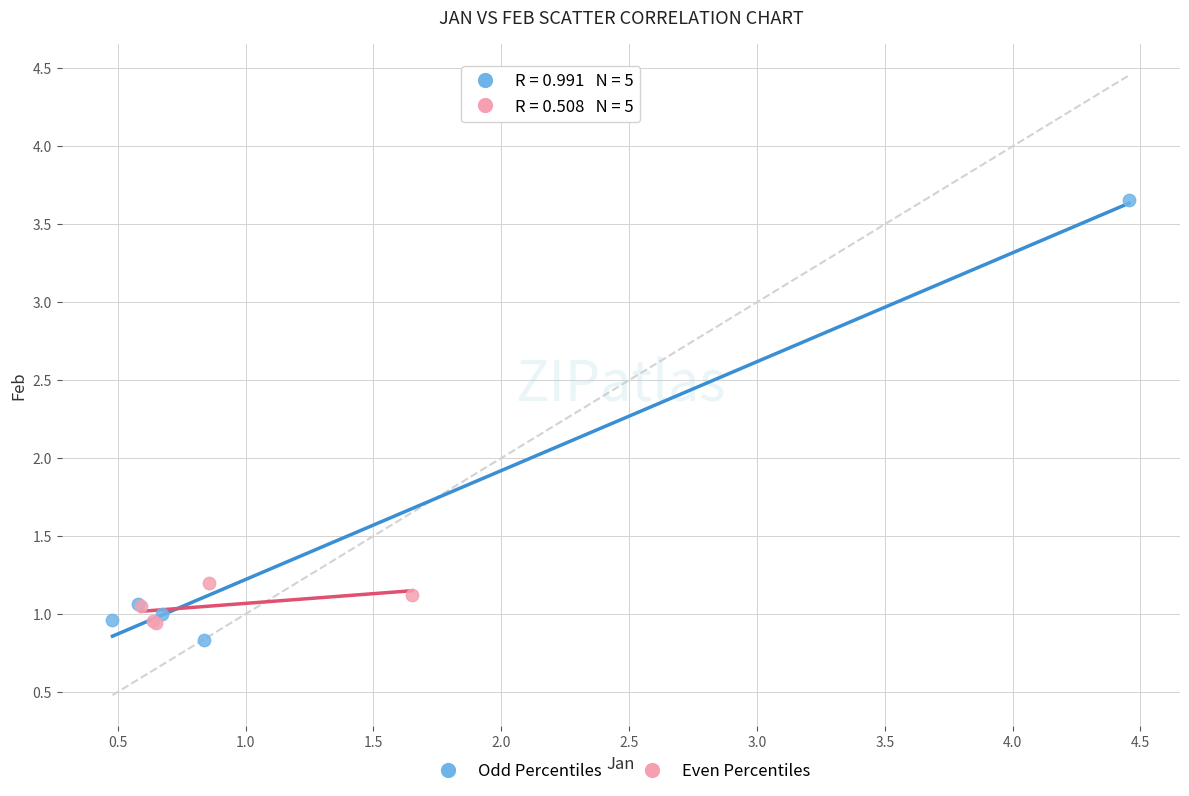

Which series reaches the maximum Y coordinate?

Odd Percentiles